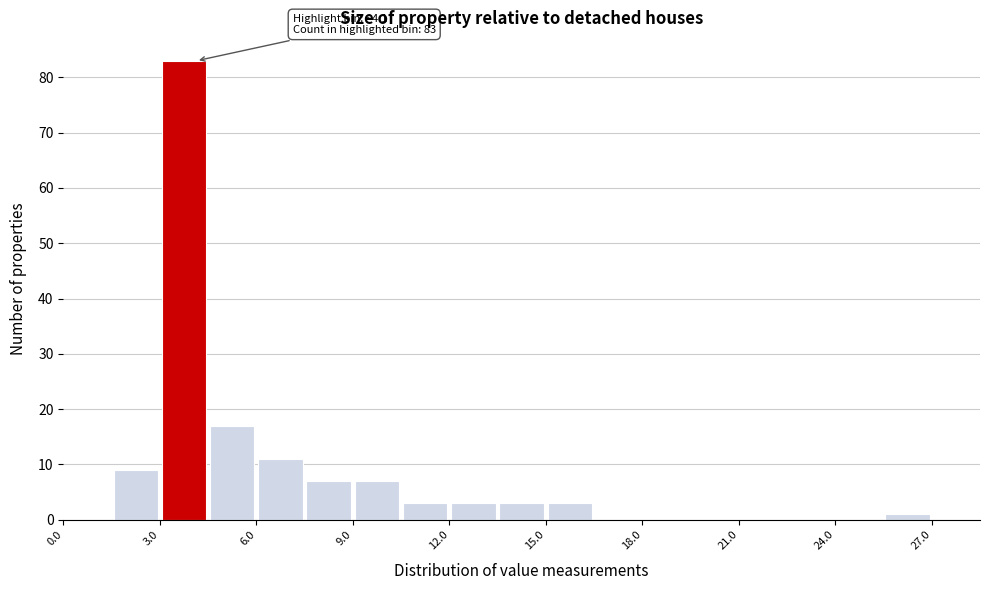

Read against the x-axis, roughly where is the centre of the tallest bar?

4.0